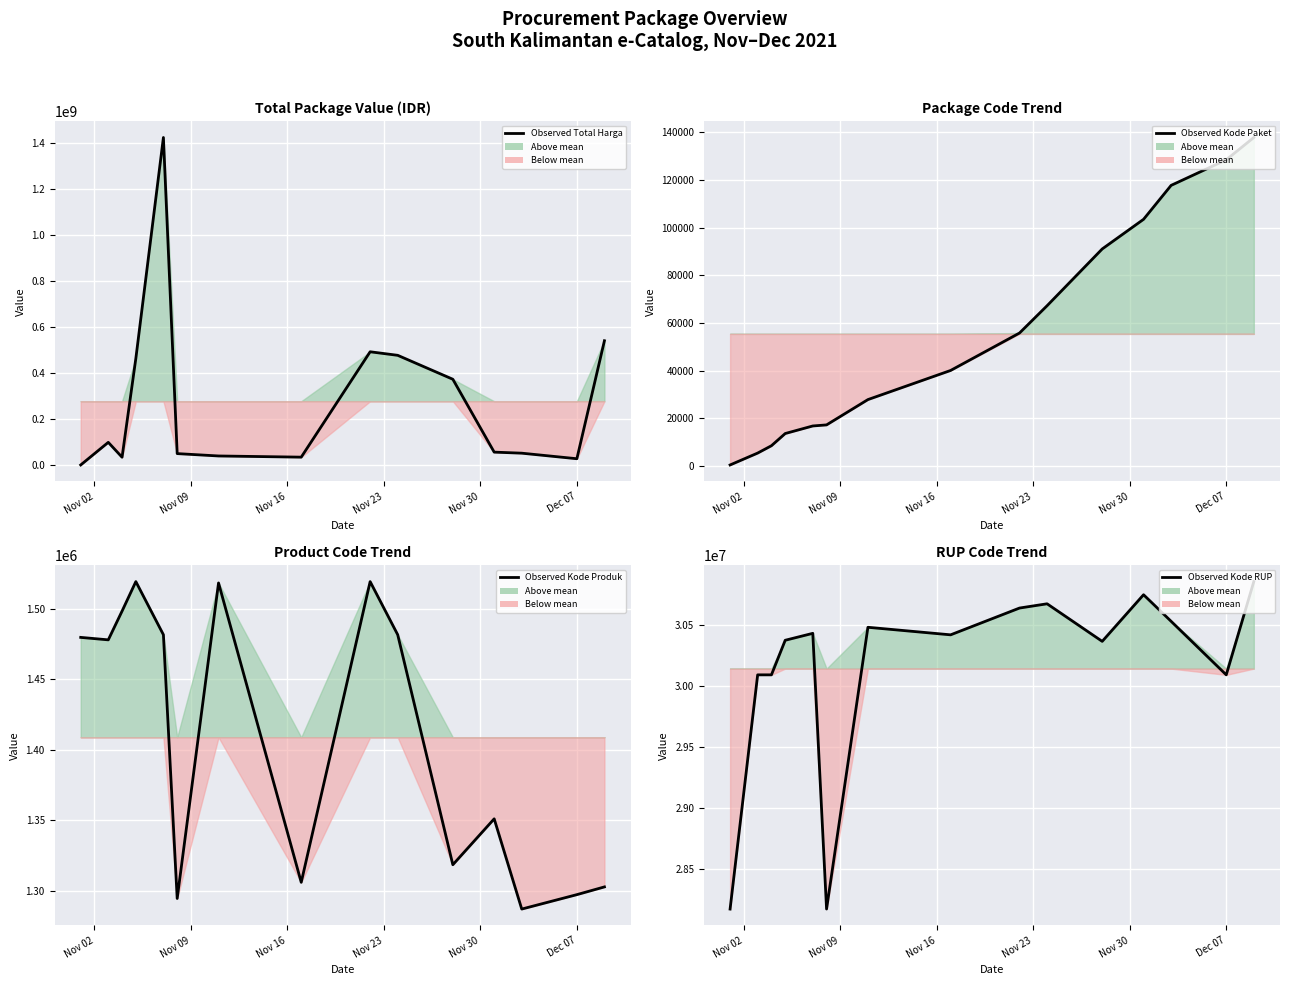

In Observed – Kode Produk, how many points are higher than both neighbors (excluding endpoints)?

4